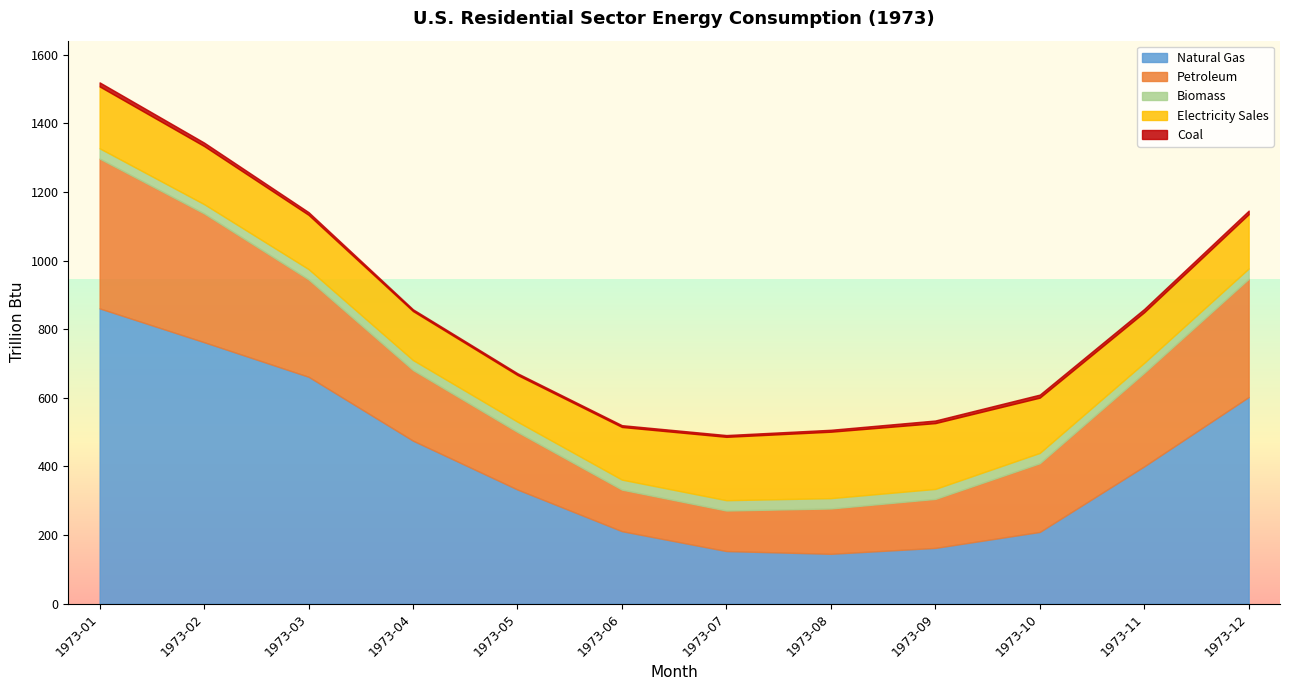

True or false: Coal and Electricity Sales cross at least once.

False